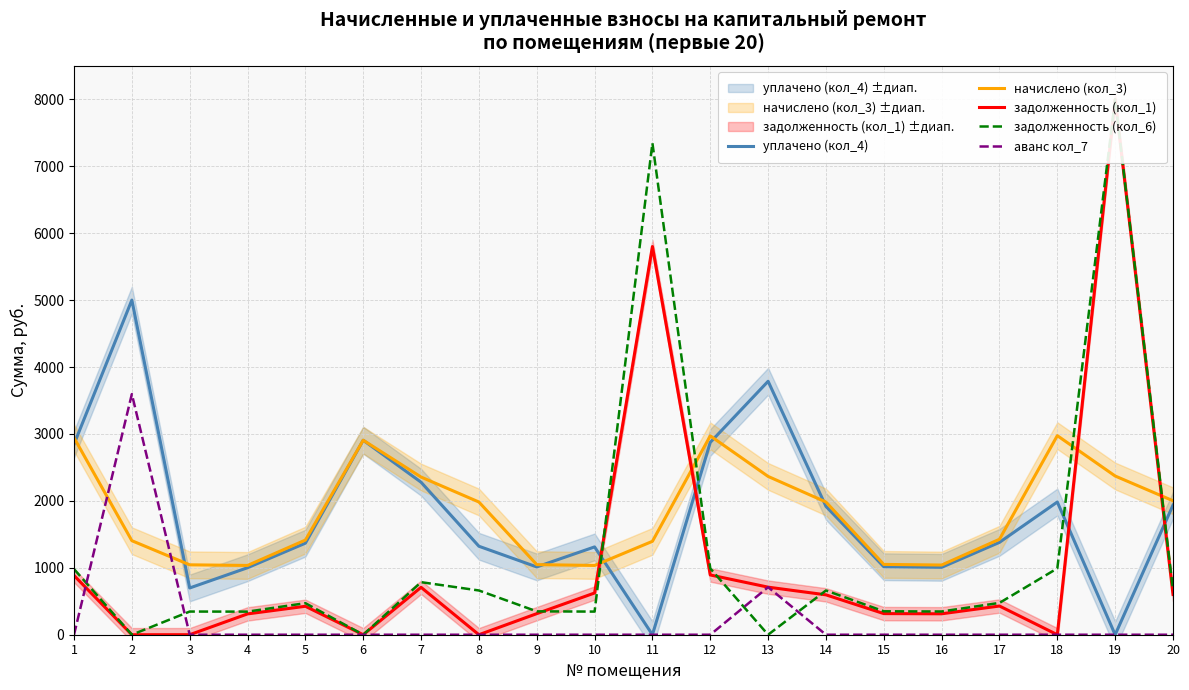

What value does the задолженность (кол_1) series have at 12?

892.9